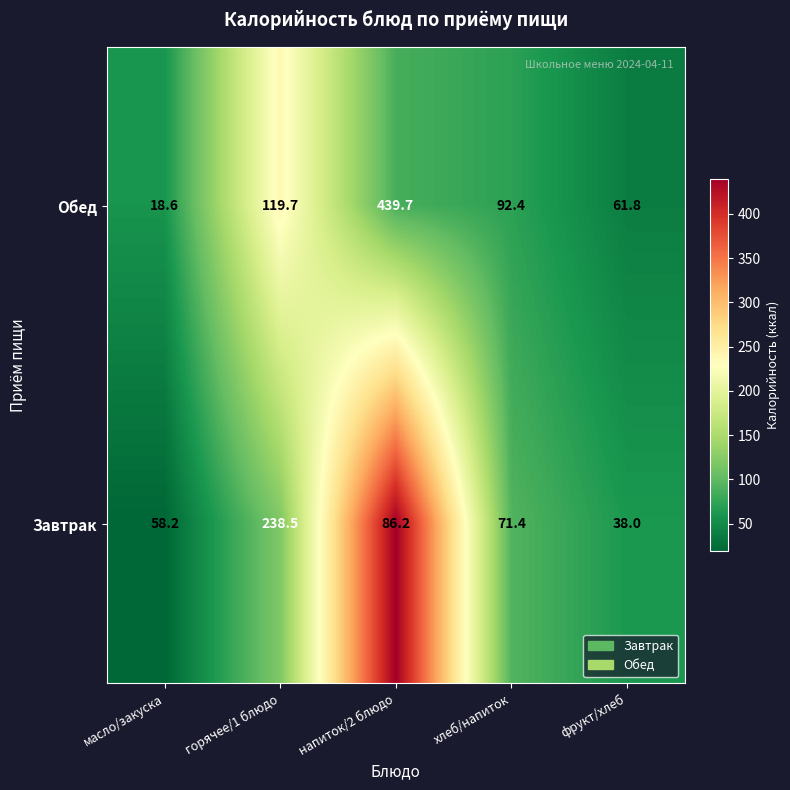

At which category does the chart reach its peak across all series?

напиток/2 блюдо